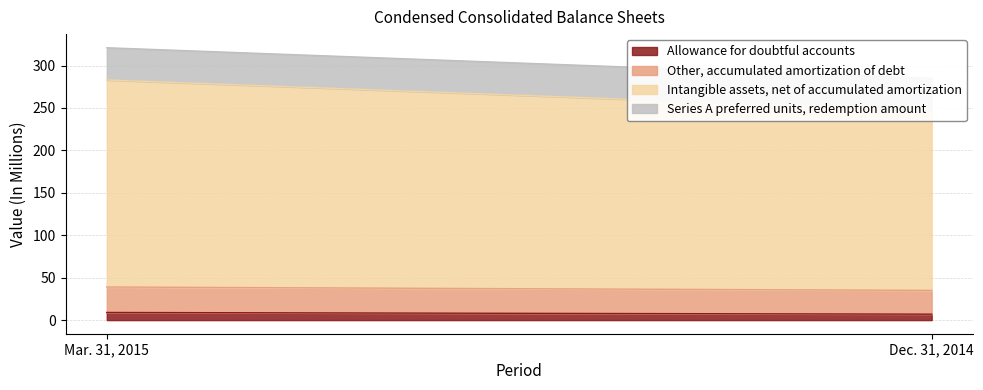

Rank the series at Dec. 31, 2014 from highest to lowest value.

Intangible assets, net of accumulated amortization, Series A preferred units, redemption amount, Other, accumulated amortization of debt, Allowance for doubtful accounts